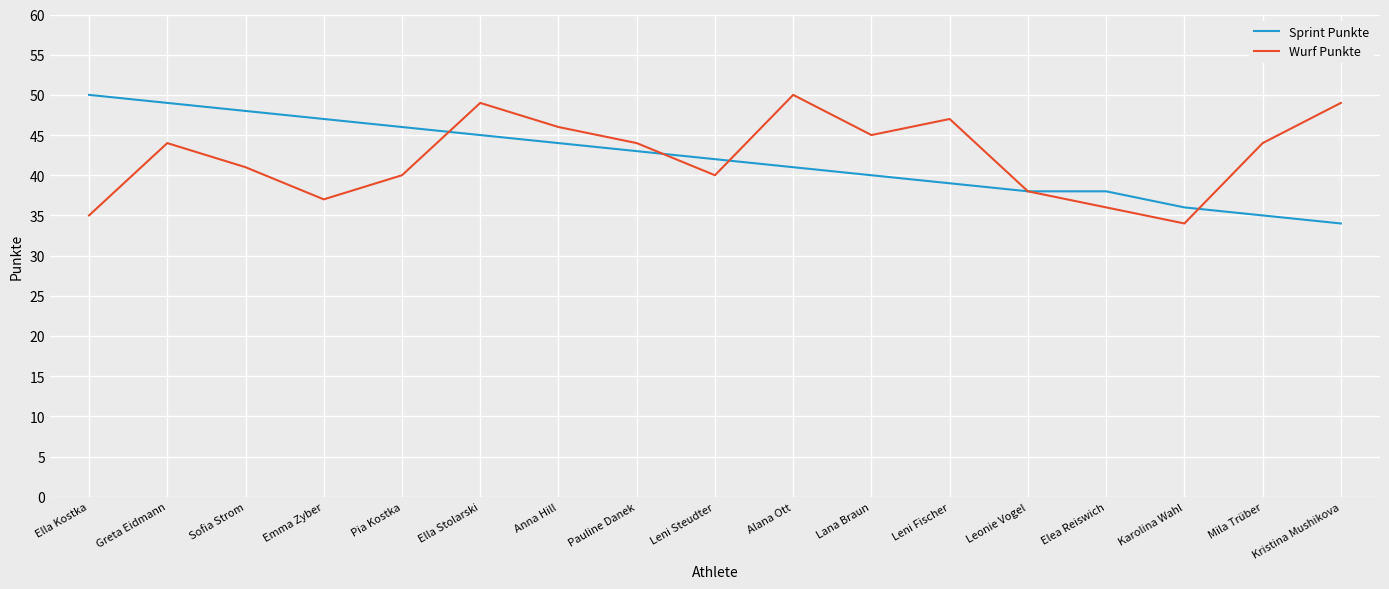

Reading left to right, list all the values displayed in this chart.

Sprint Punkte: 50	49	48	47	46	45	44	43	42	41	40	39	38	38	36	35	34
Wurf Punkte: 35	44	41	37	40	49	46	44	40	50	45	47	38	36	34	44	49